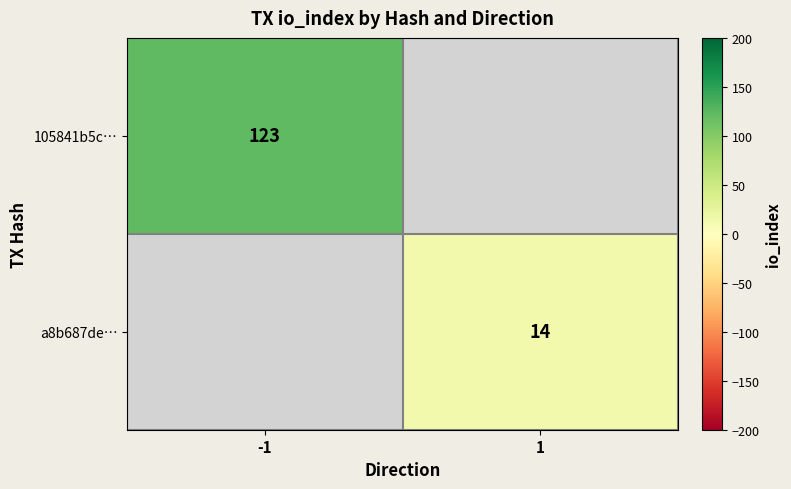

The 105841b5c… series shows 70 at -1. True or false?

False